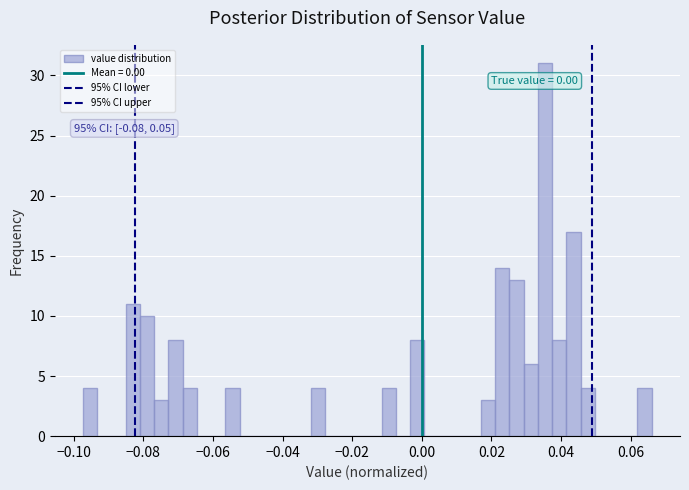

Around what value on the x-axis is the tallest bar? Give the approximate position of its centre, as read against the axis.

0.036